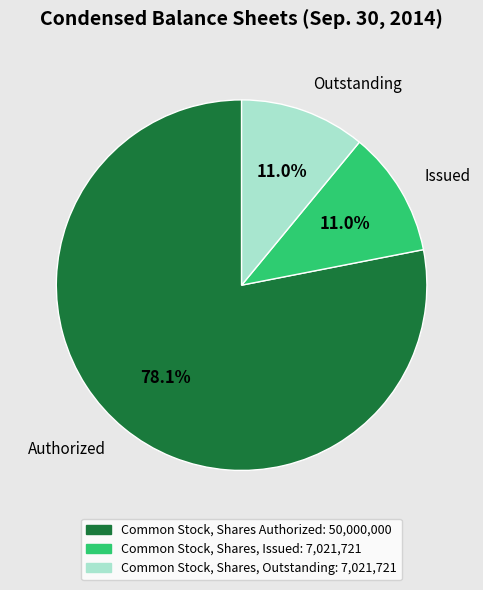

What is the ratio of the value at Common Stock, Shares Authorized to the value at Common Stock, Shares, Issued?

7.1